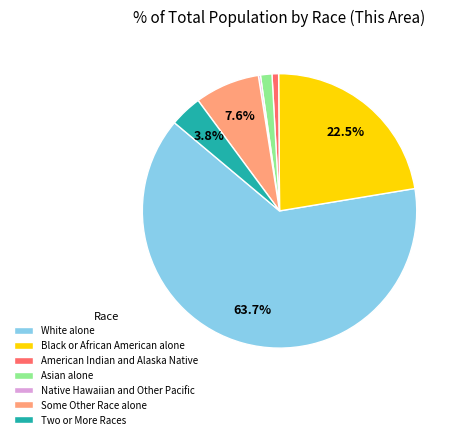

Is there any slice that represents more than half of the pie?

Yes